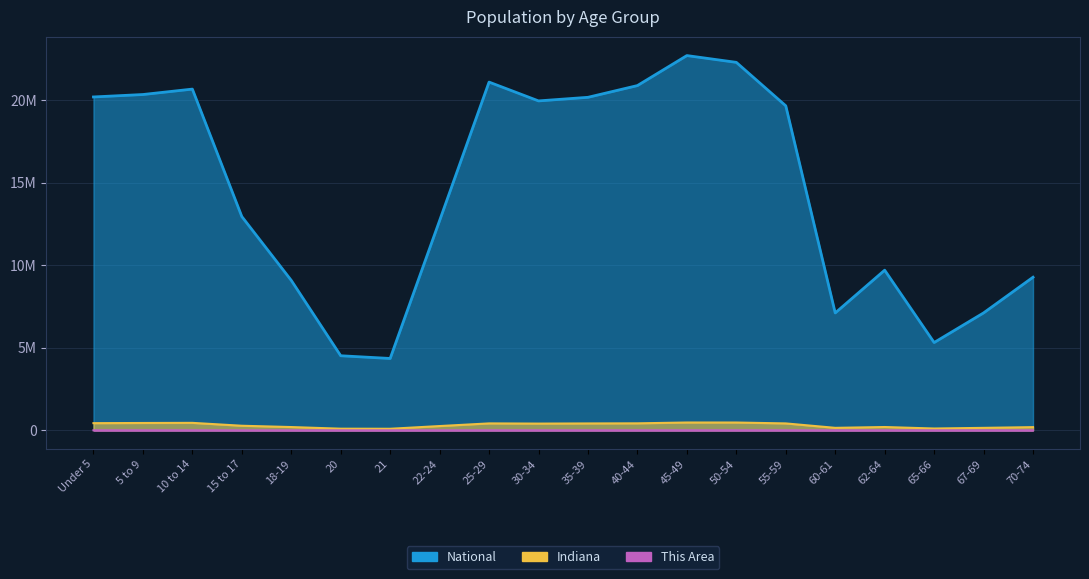

Is the value of Indiana at 21 greater than the value of This Area at 25-29?

Yes